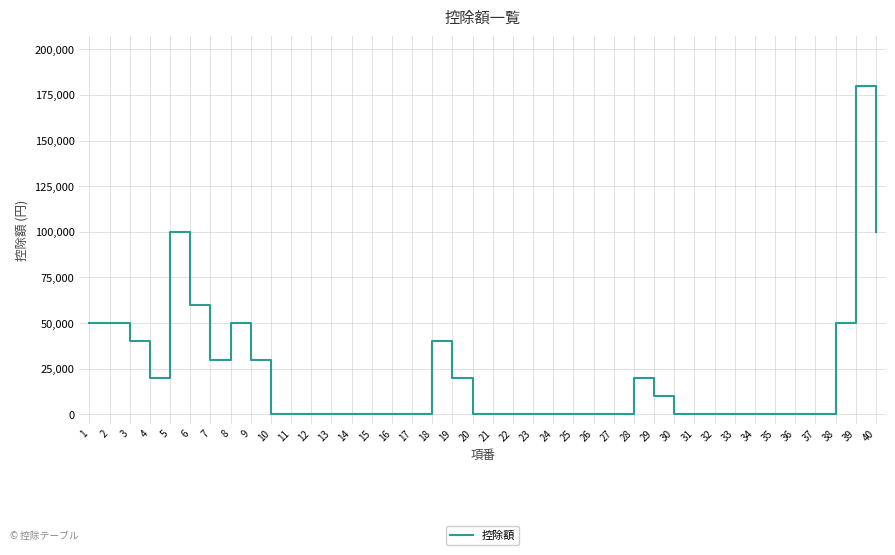

What is the greatest value displayed?

180000